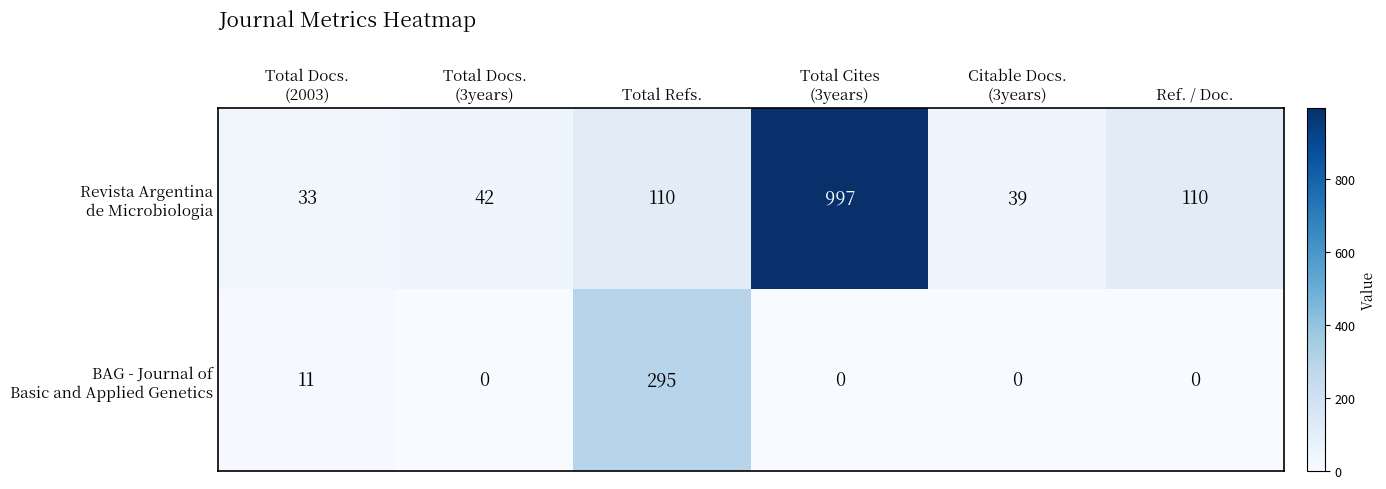

What is the greatest value displayed?

997